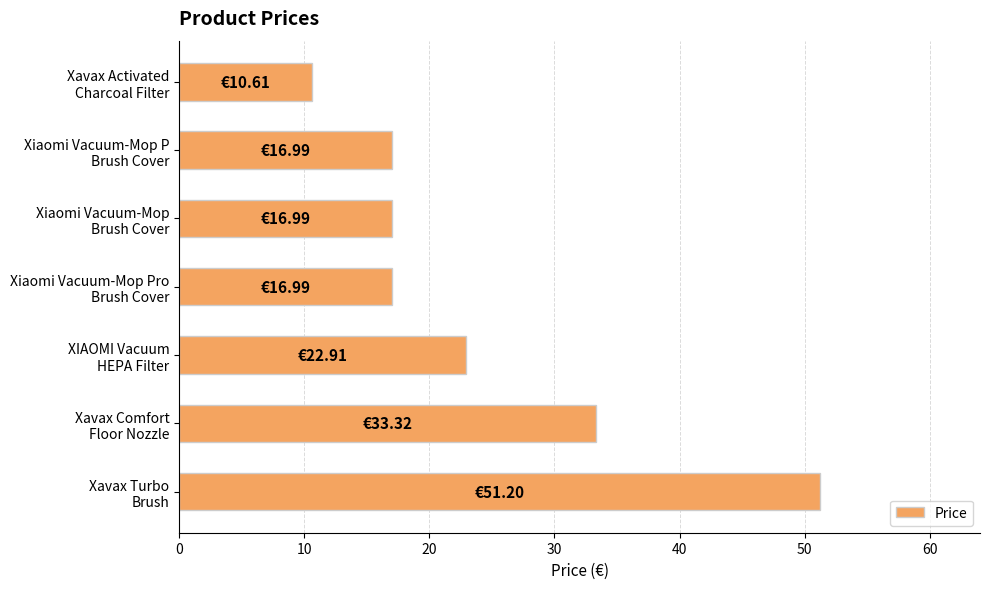

Are the bars grouped side by side (vs. stacked)?

No